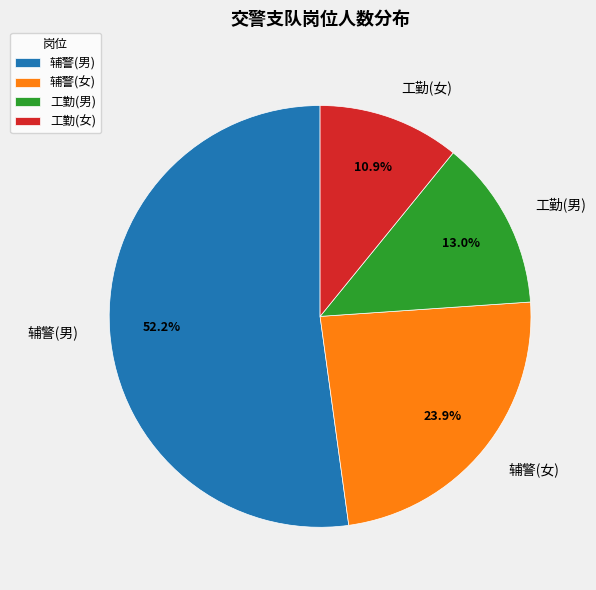

Count the number of slices in the pie.

4